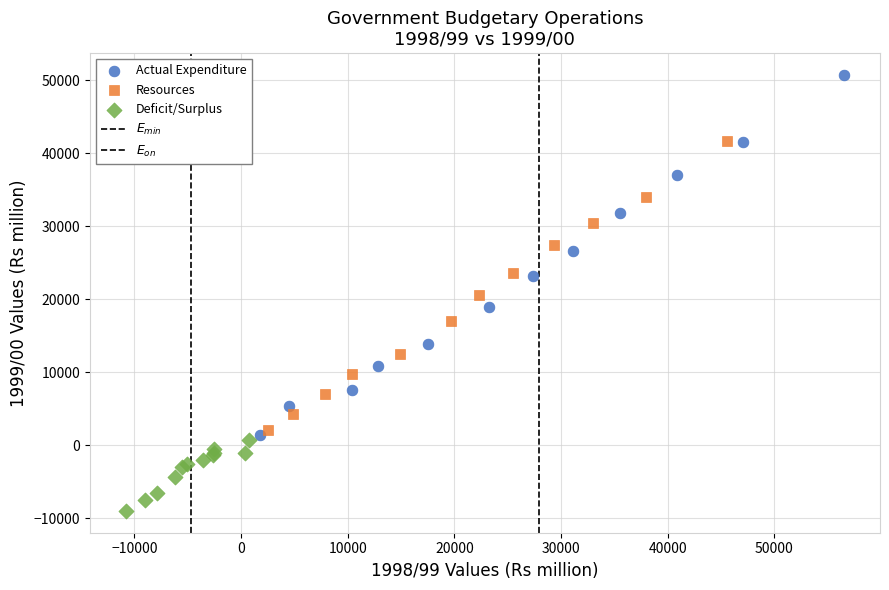

Which series reaches the minimum Y coordinate?

Deficit/Surplus